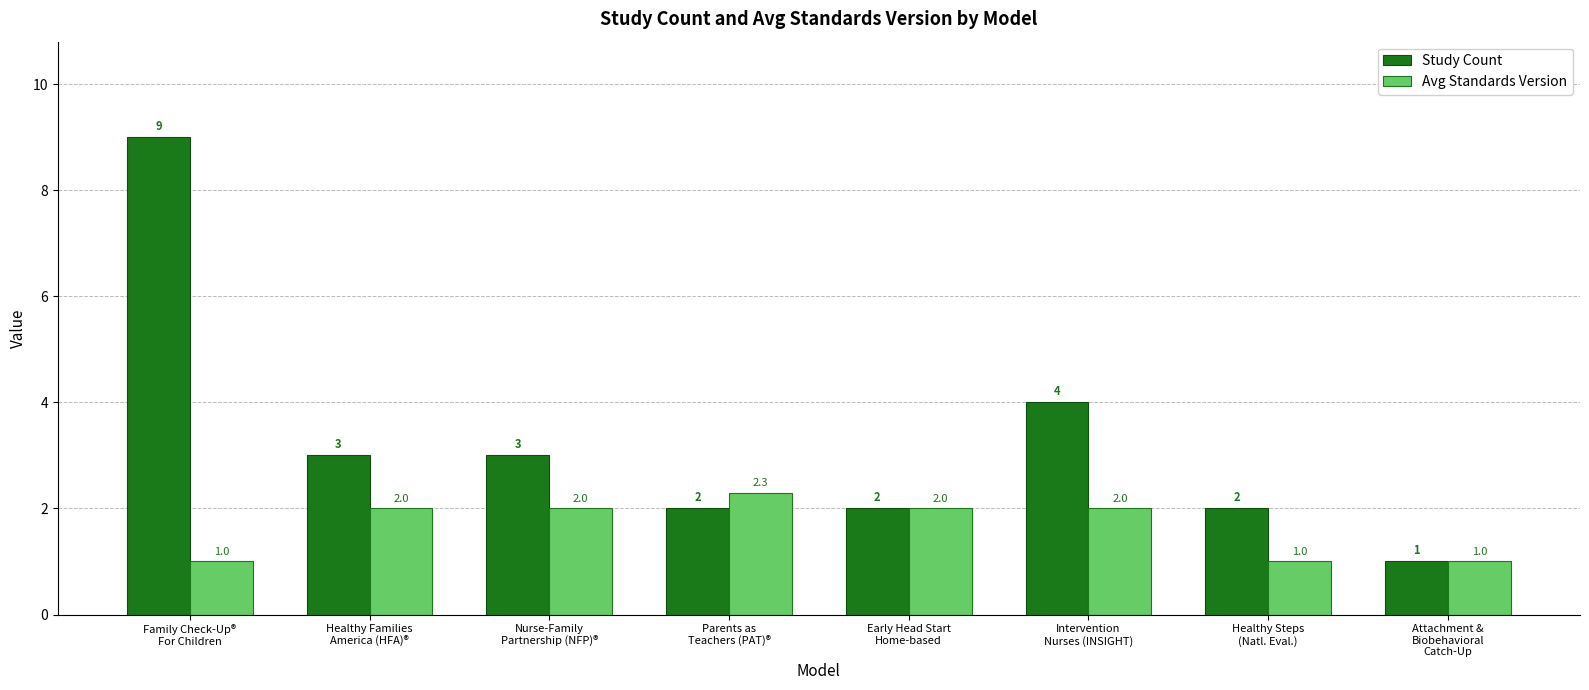

Reading right to left, what are all the values shown in this chart?

Study Count: Attachment &
Biobehavioral
Catch-Up=1.0	Healthy Steps
(Natl. Eval.)=2.0	Intervention
Nurses (INSIGHT)=4.0	Early Head Start
Home-based=2.0	Parents as
Teachers (PAT)®=2.0	Nurse-Family
Partnership (NFP)®=3.0	Healthy Families
America (HFA)®=3.0	Family Check-Up®
For Children=9.0
Avg Standards Version: Attachment &
Biobehavioral
Catch-Up=1.0	Healthy Steps
(Natl. Eval.)=1.0	Intervention
Nurses (INSIGHT)=2.0	Early Head Start
Home-based=2.0	Parents as
Teachers (PAT)®=2.3	Nurse-Family
Partnership (NFP)®=2.0	Healthy Families
America (HFA)®=2.0	Family Check-Up®
For Children=1.0